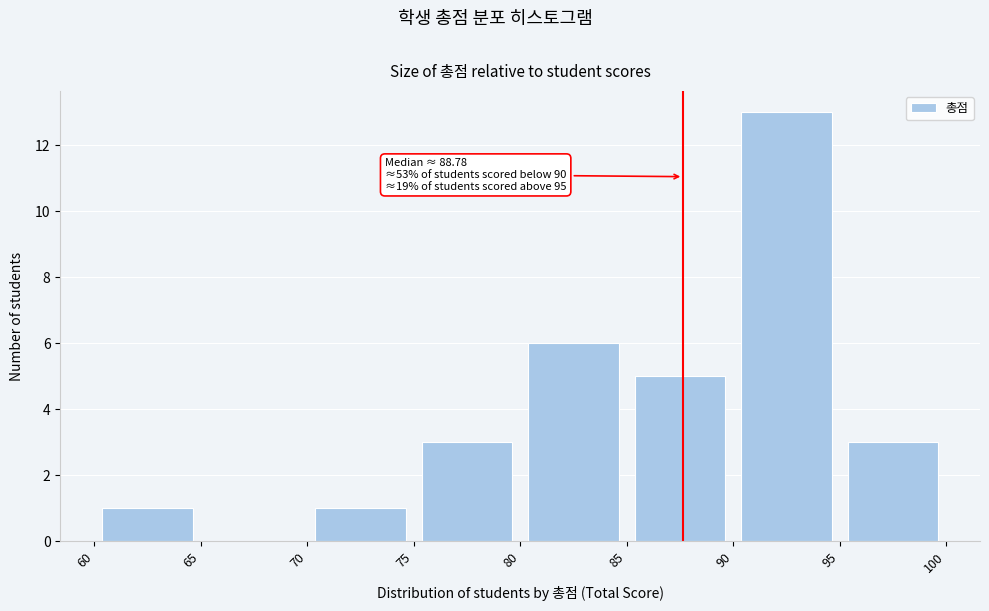

Over which range of the x-axis is the bar tallest?

90 to 95